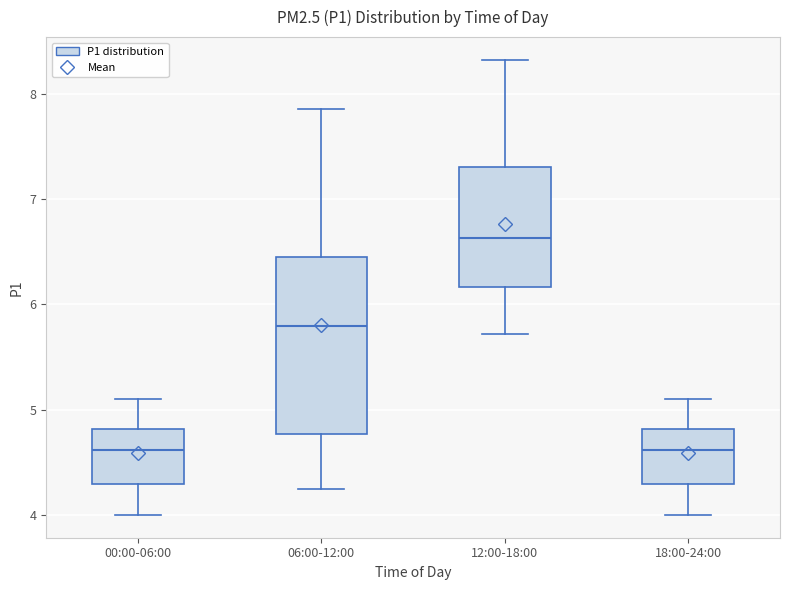

Comparing the boxes themselves (not the whiskers), which one is the tallest?

06:00-12:00